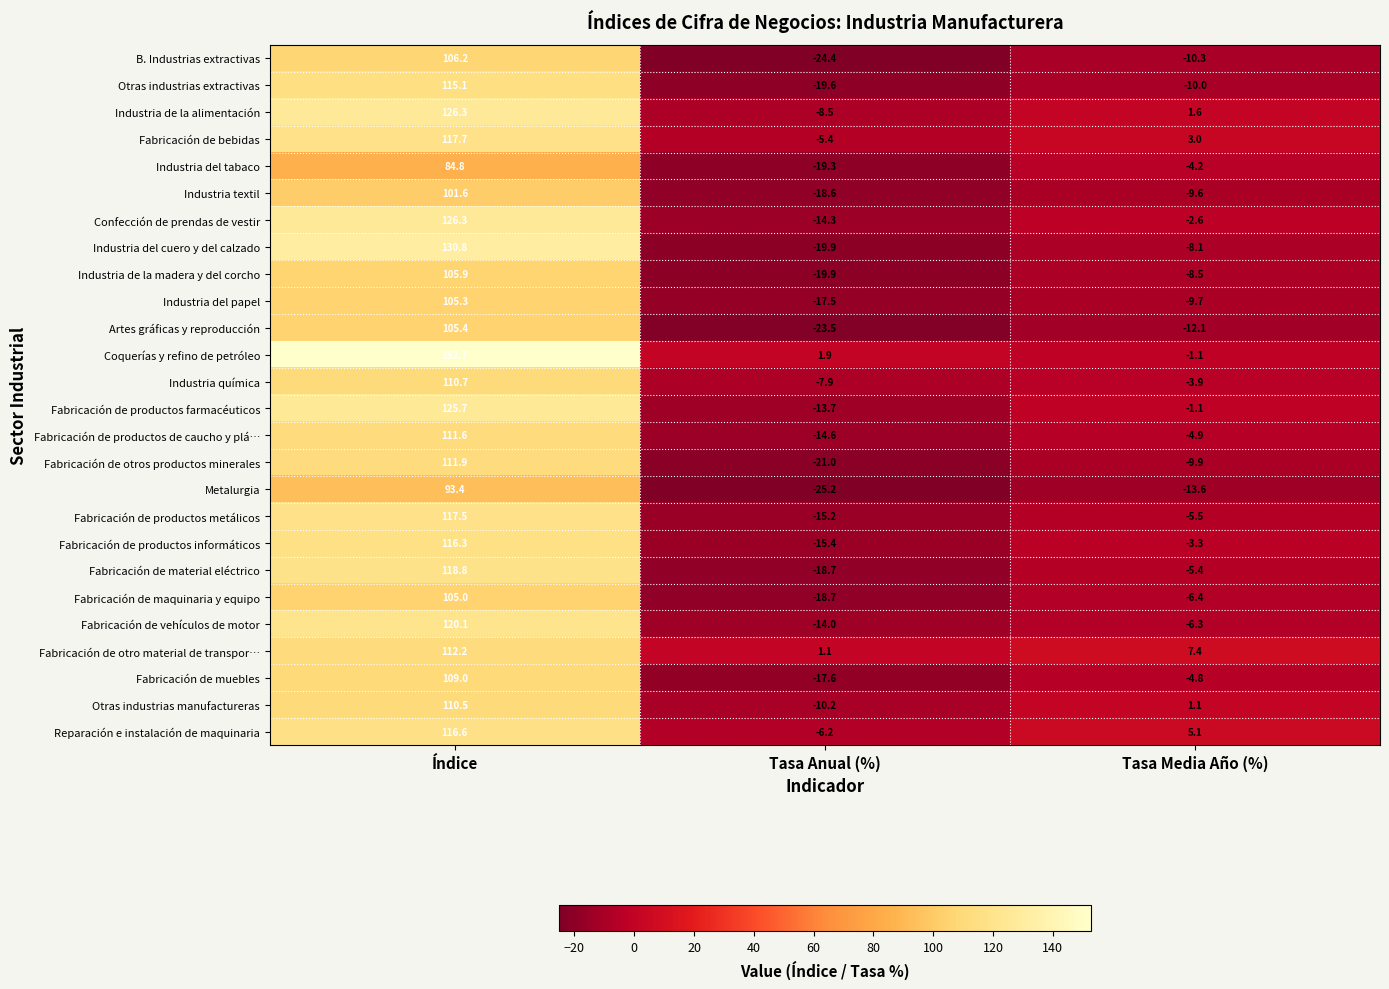

At which category is the sum across all series the highest?

Índice